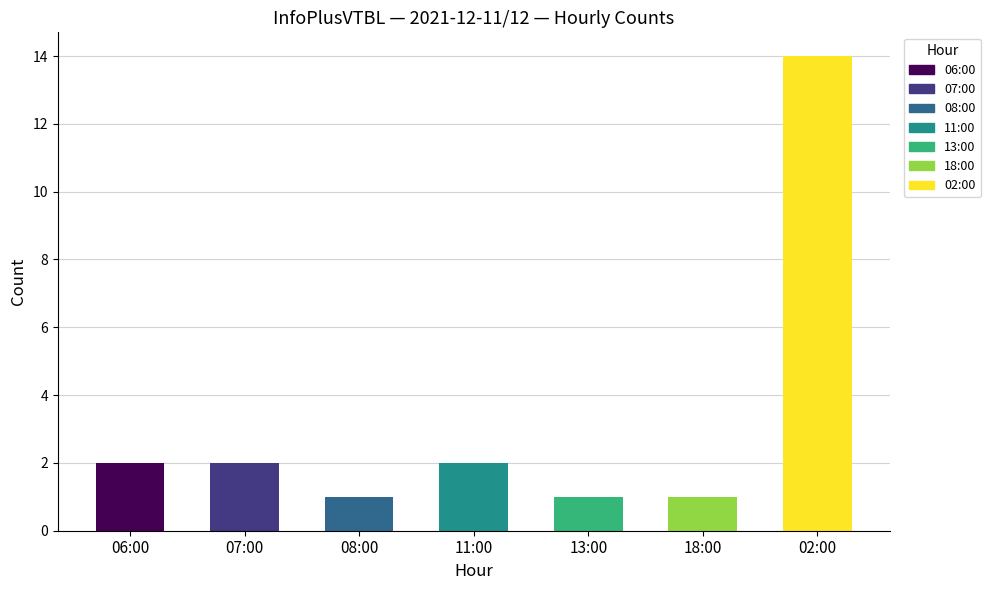

How many data points are less than 2?

3